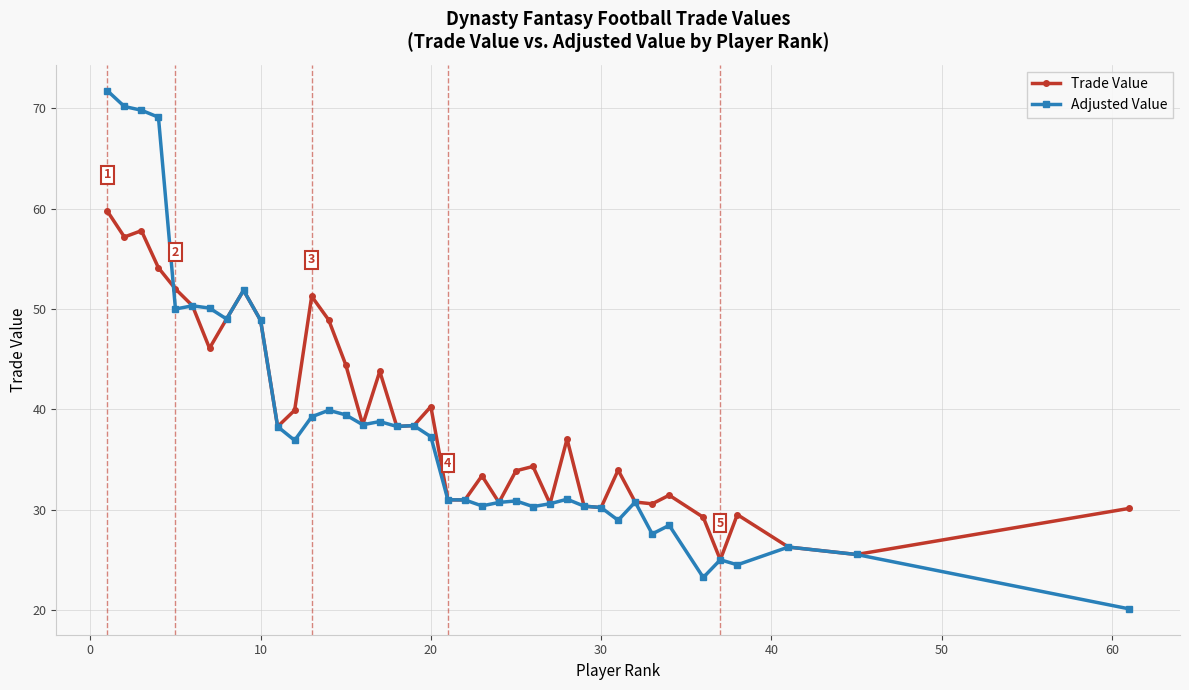

How many lines are shown in the chart?

2